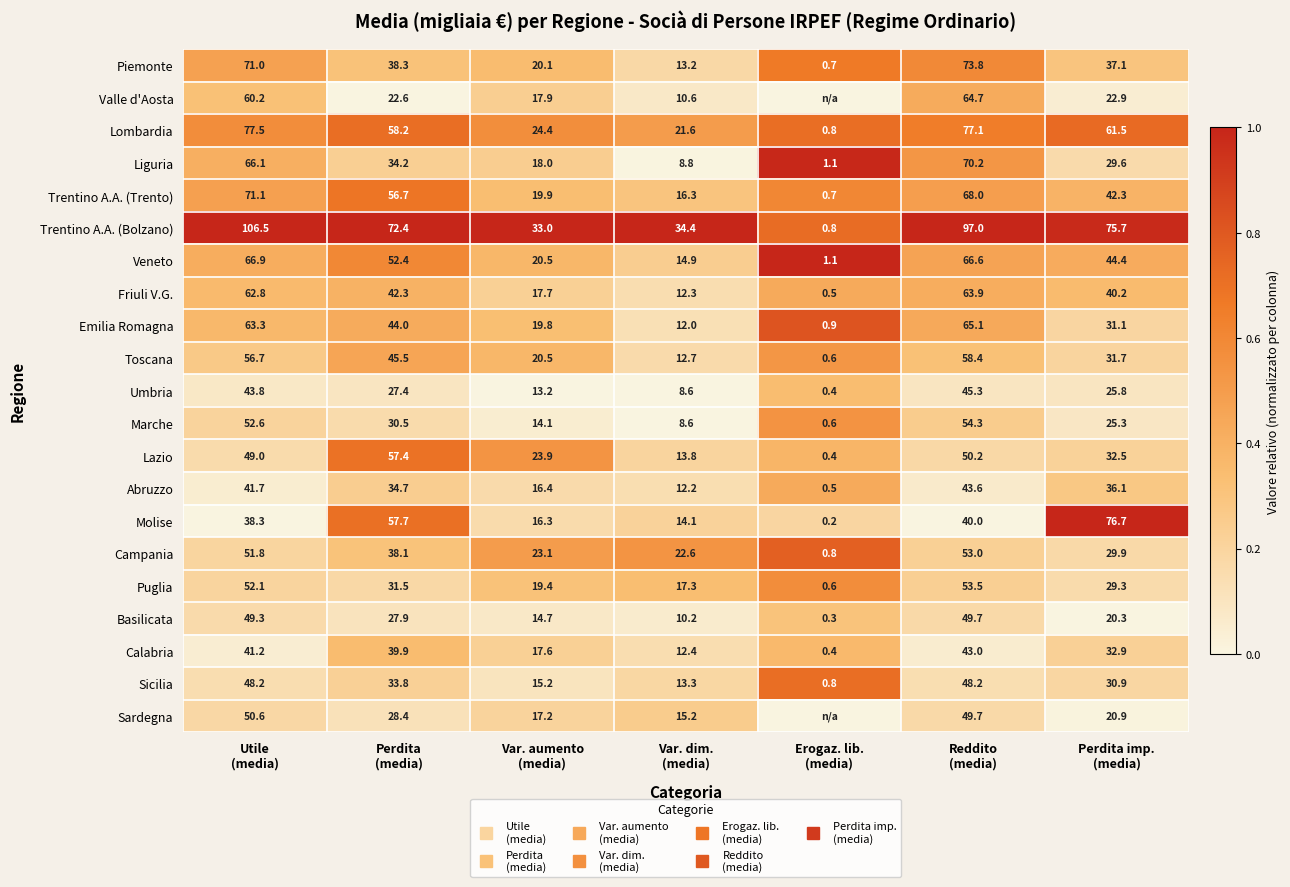

How many series are shown in this chart?

21